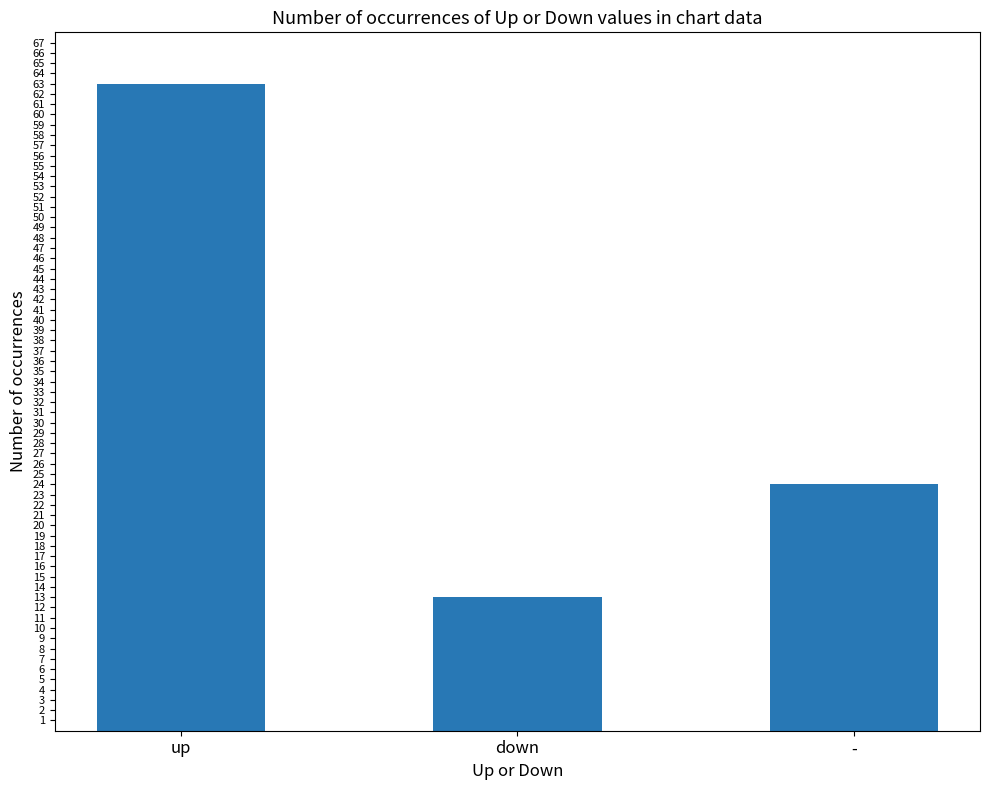

At which category does the chart reach its peak across all series?

up